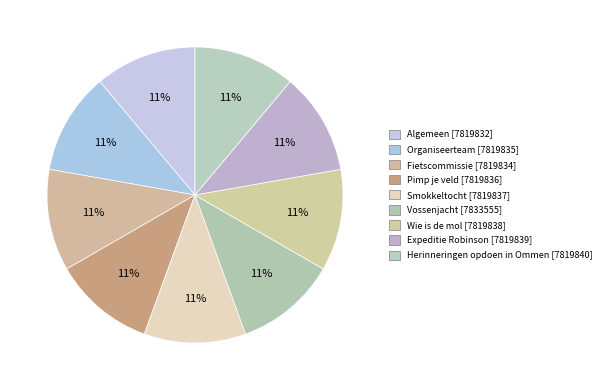

How many segments does this pie chart have?

9